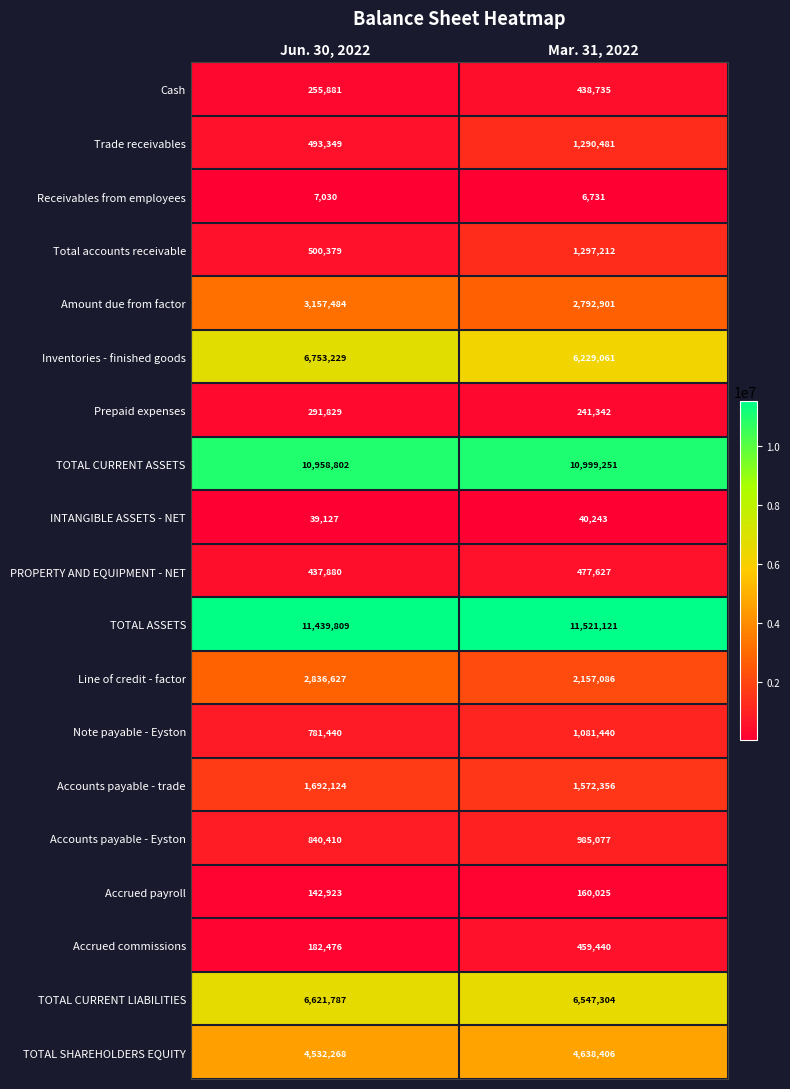

At how many categories does at least one series exceed 2932828?

2